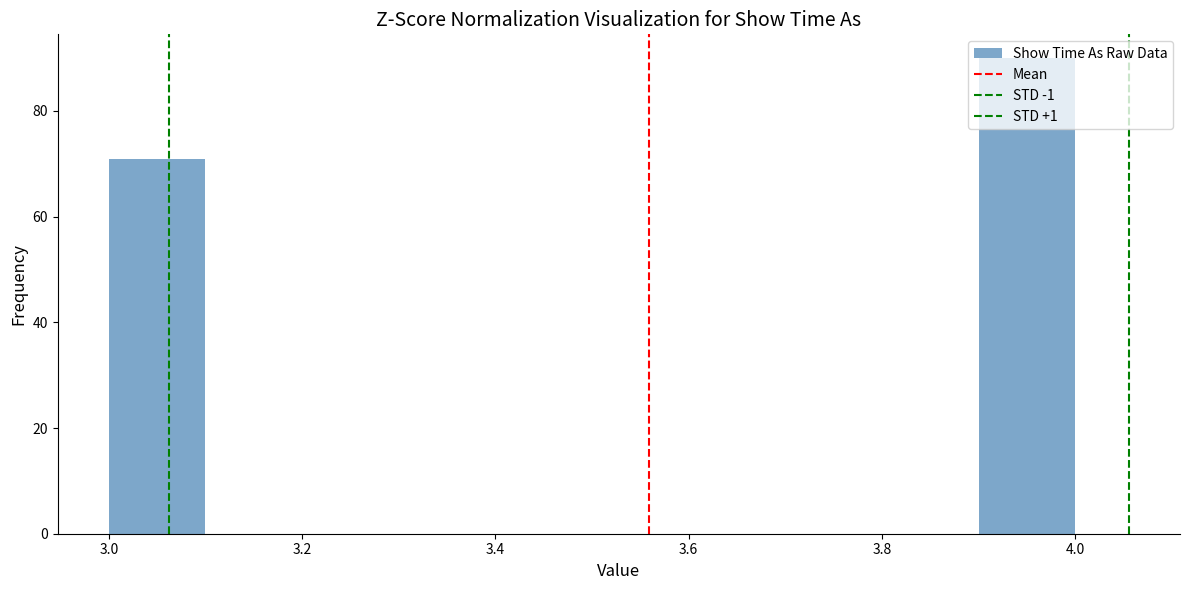

What is the height of the bar covering 3.9 to 4.0 on the x-axis? The values are not printed on the chart, so give them approximately, as read against the axis.

90